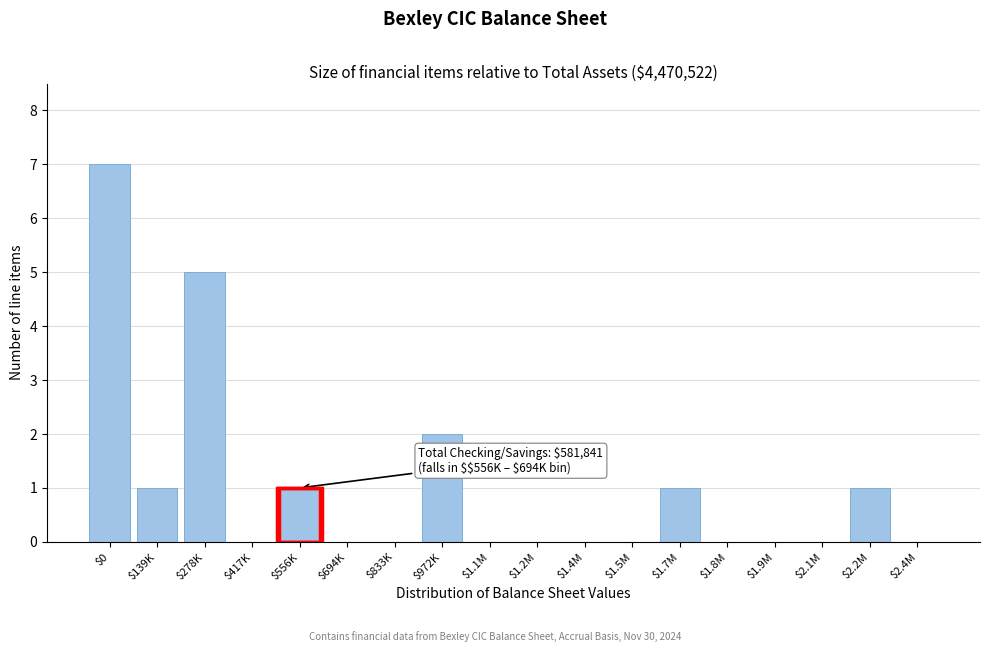

At which label is the value closest to 3?

$972K